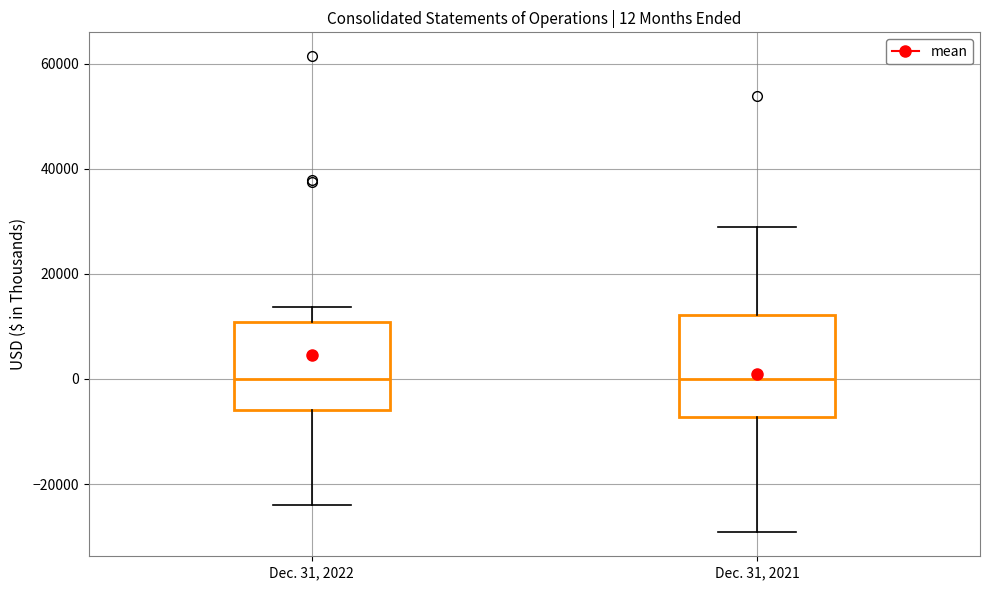

Which box is the tallest, from its lower edge to its upper edge?

Dec. 31, 2021